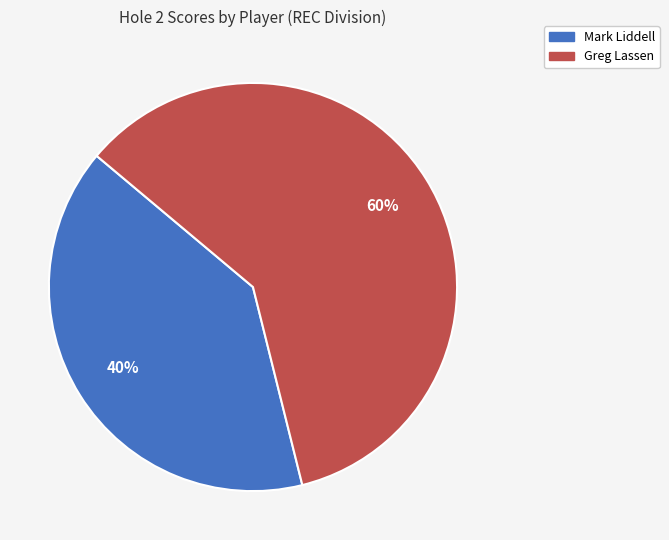

Is it true that Mark Liddell is 27% of the pie?

False